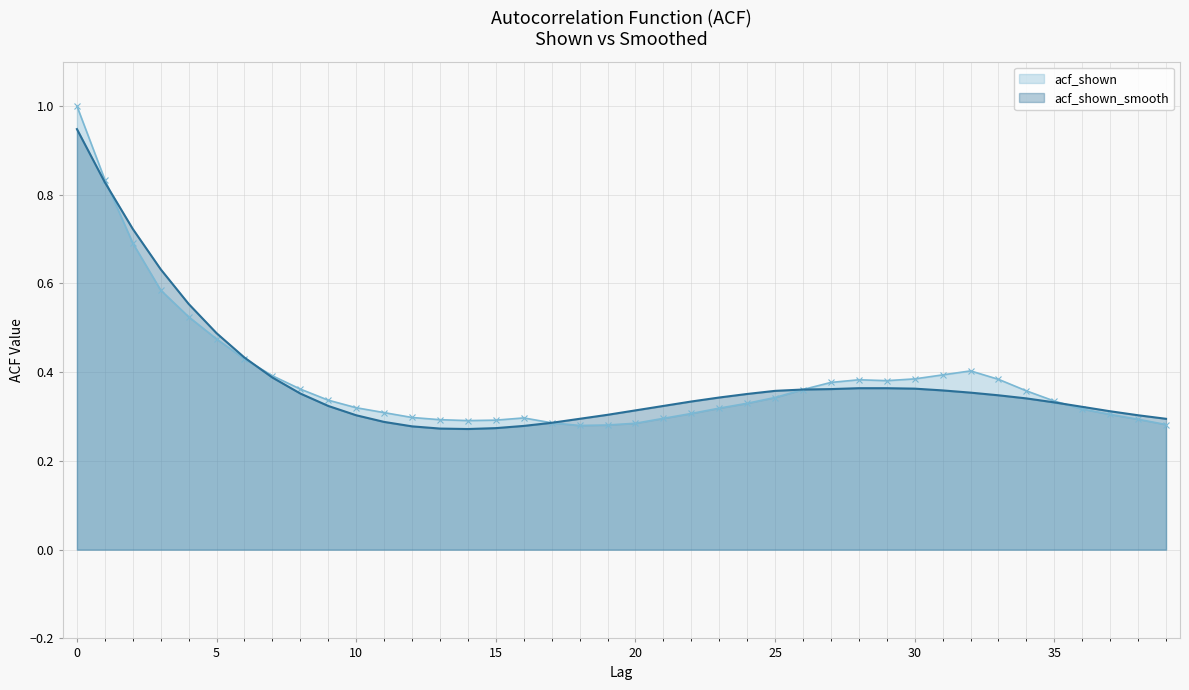

How many categories are shown in the chart?

40